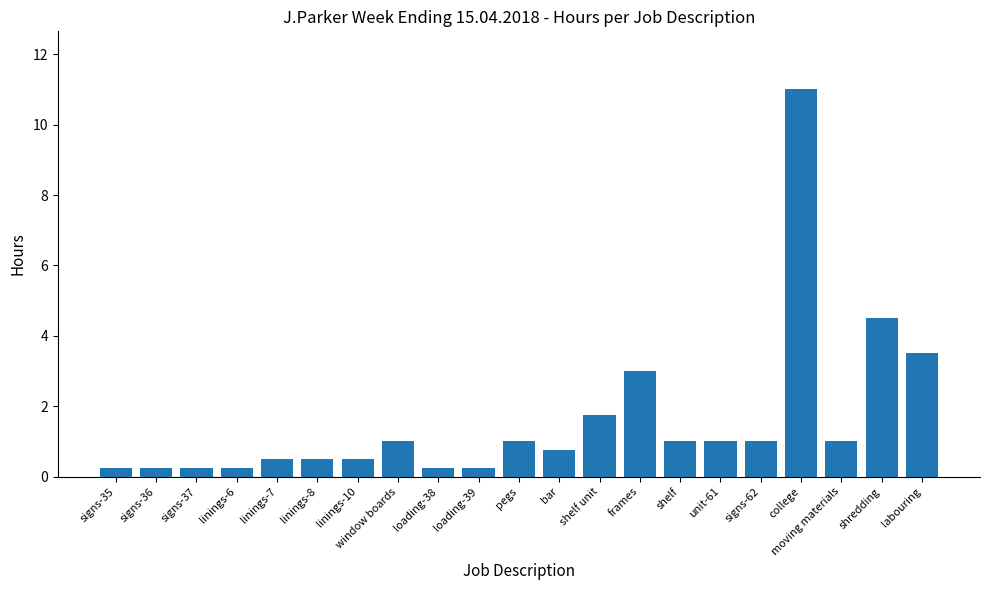

At which category does the chart reach its peak across all series?

college